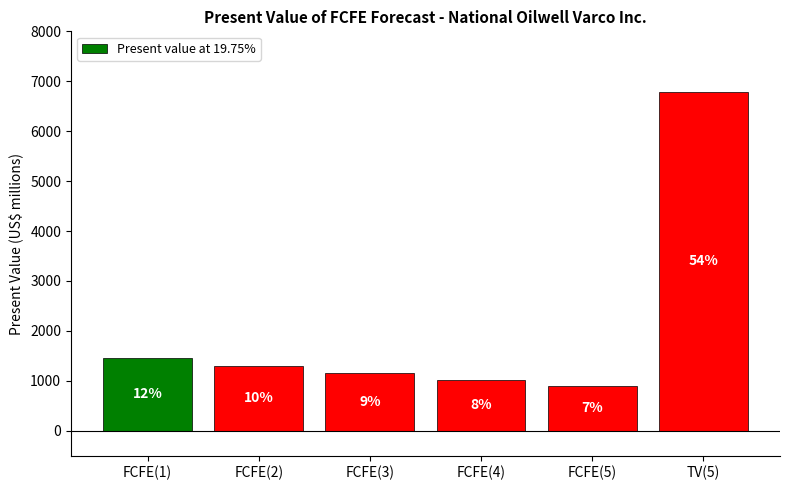

Reading left to right, what are all the values shown in this chart?

FCFE(1)=1465	FCFE(2)=1304	FCFE(3)=1157	FCFE(4)=1024	FCFE(5)=904	TV(5)=6794